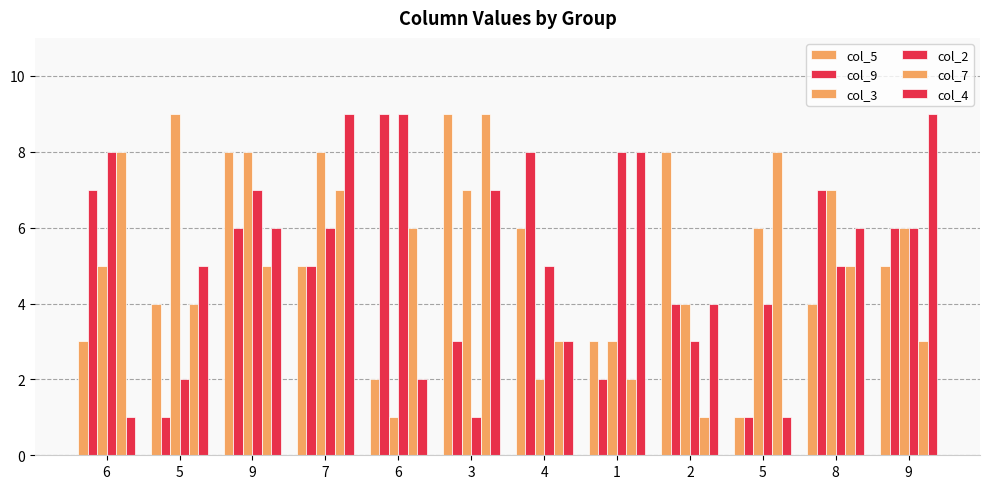

Between 1 and 5, which is larger?

5